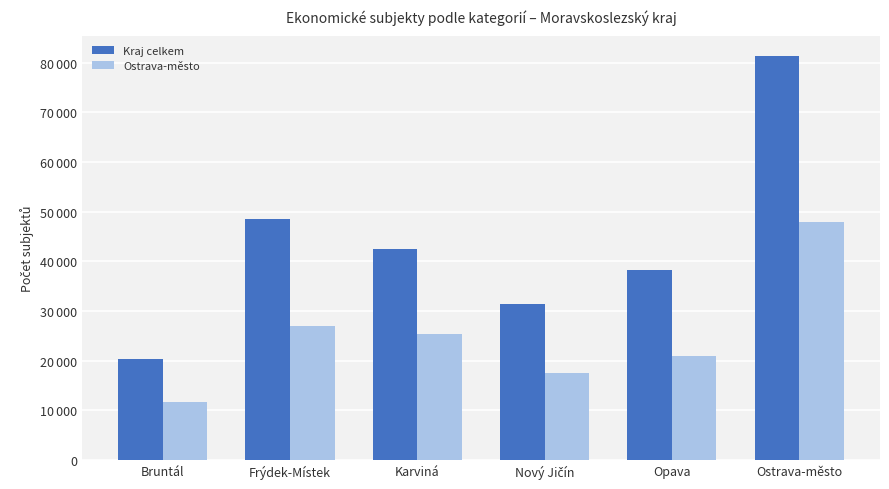

What is the label of the 6th bar from the left?

Ostrava-město